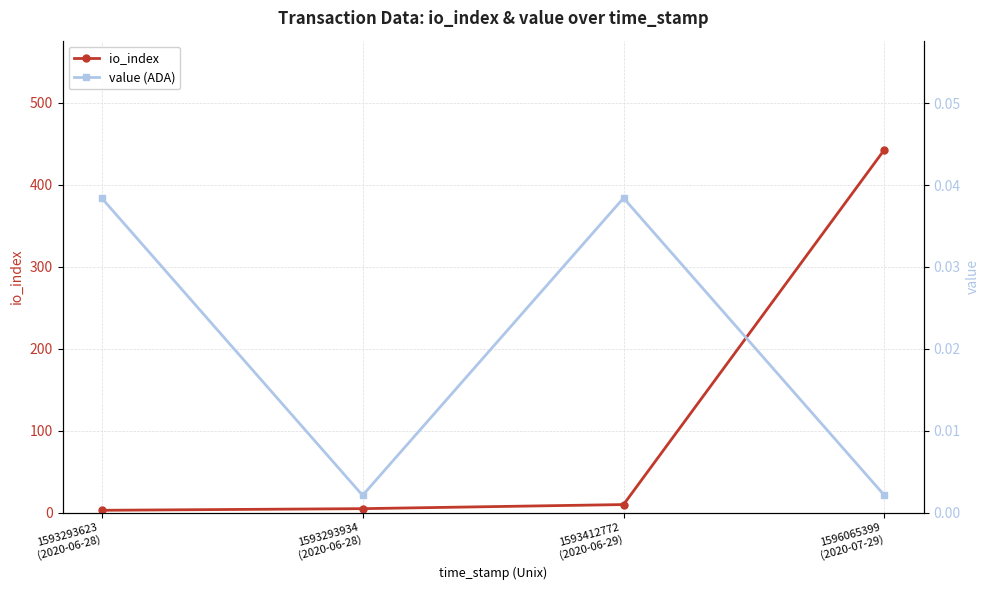

How many lines are shown in the chart?

2